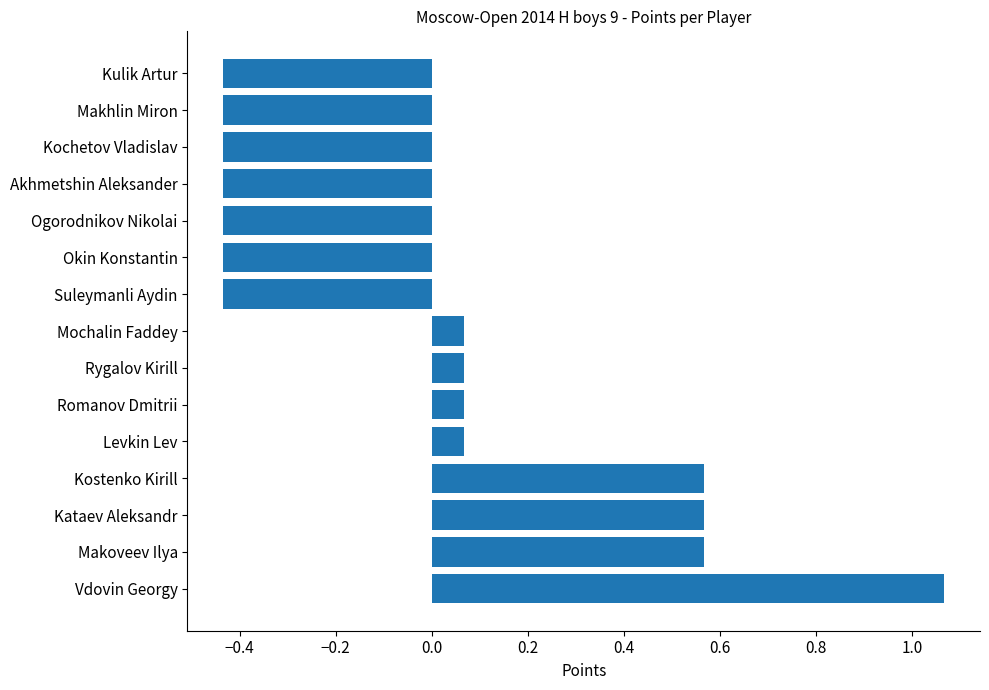

Count the number of data series in this chart.

1